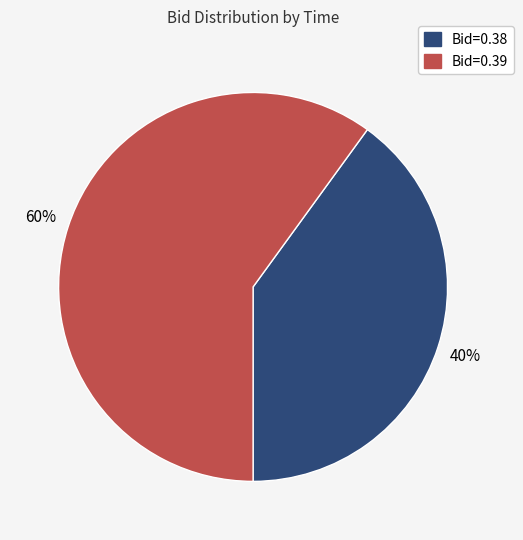

Is there any slice that represents more than half of the pie?

Yes